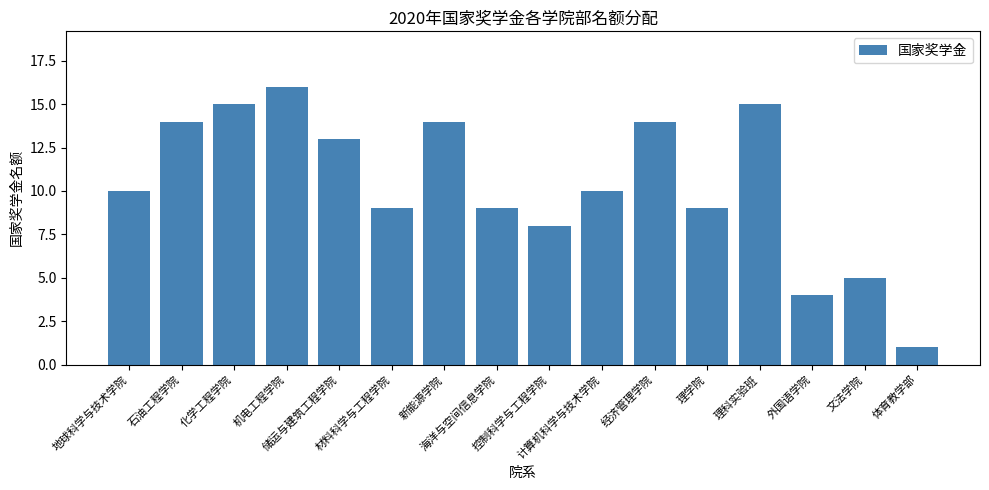

Which category has the lowest value across all series?

体育教学部